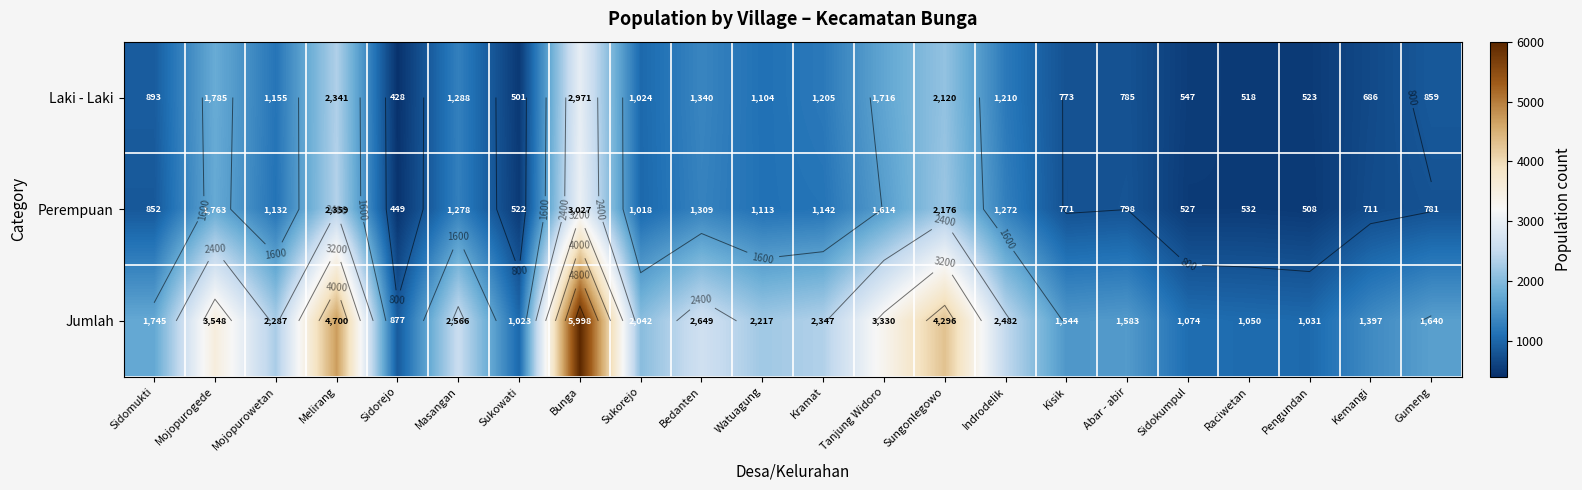

Is it true that Jumlah equals 2482 at Indrodelik?

True